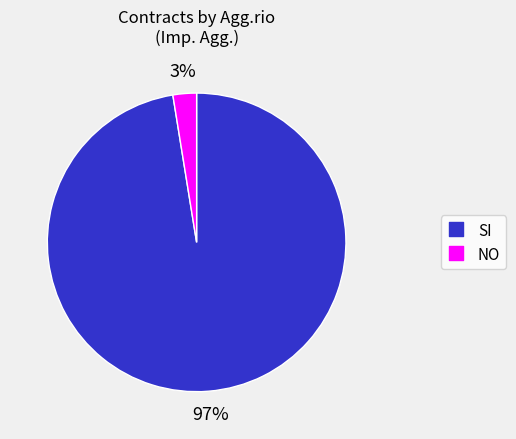

Which slice is the largest?

SI